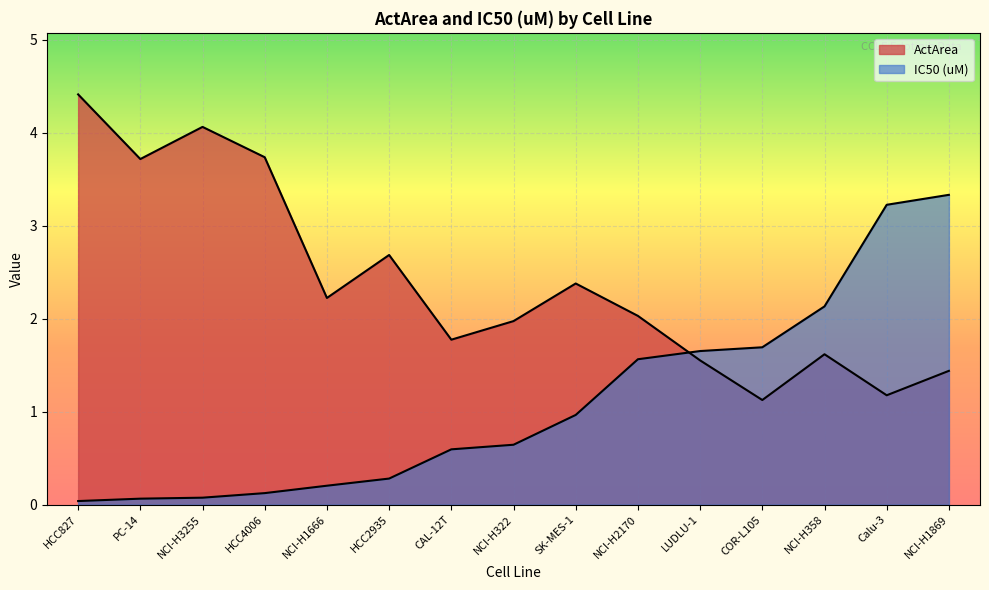

How many lines are shown in the chart?

2